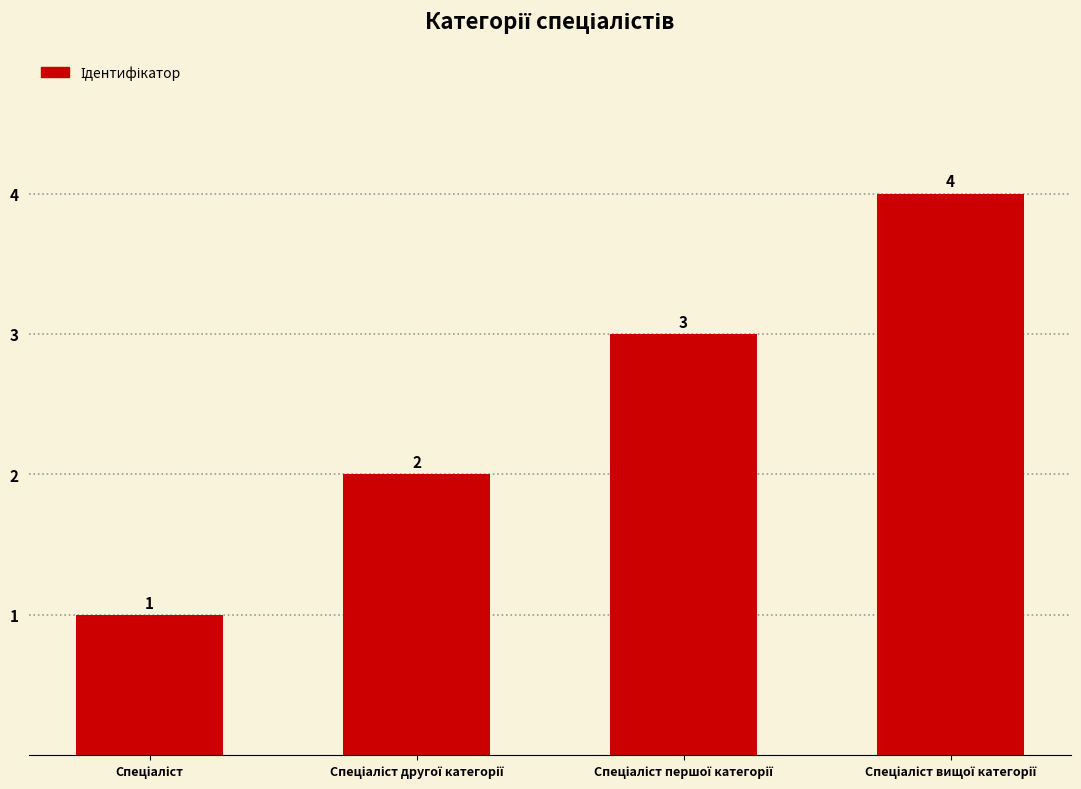

Are the bars grouped side by side (vs. stacked)?

No